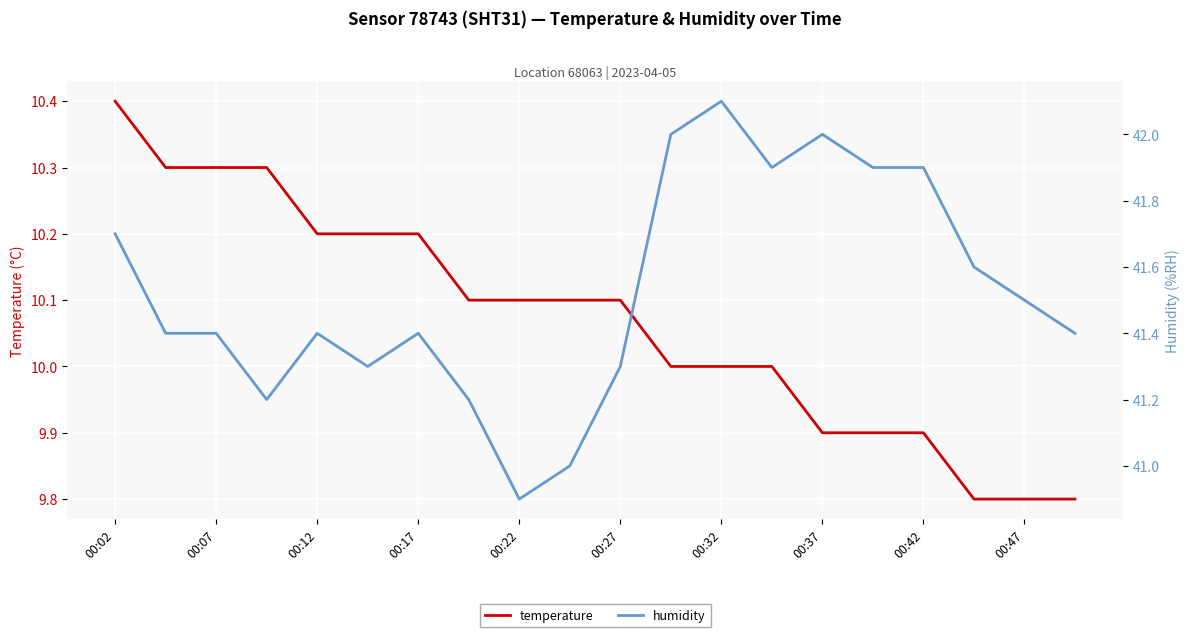

True or false: temperature and humidity intersect in this chart.

False